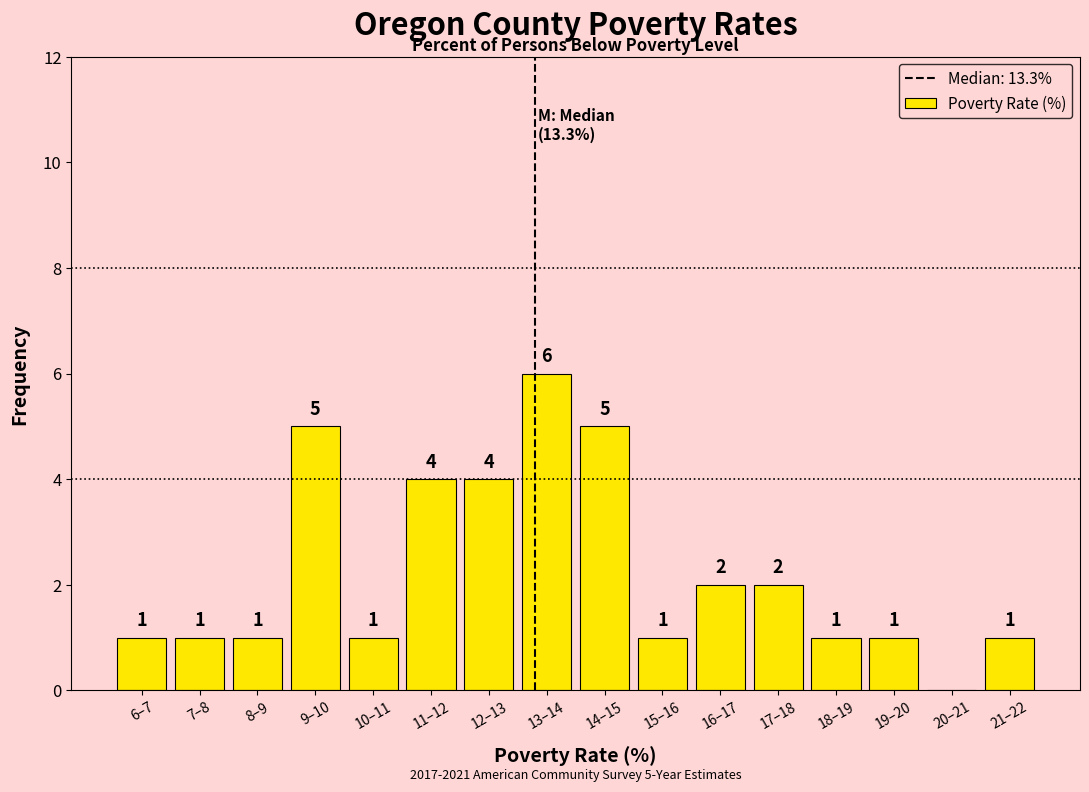

Reading left to right, transcribe all the data shown in this chart.

6–7=1	7–8=1	8–9=1	9–10=5	10–11=1	11–12=4	12–13=4	13–14=6	14–15=5	15–16=1	16–17=2	17–18=2	18–19=1	19–20=1	20–21=0	21–22=1